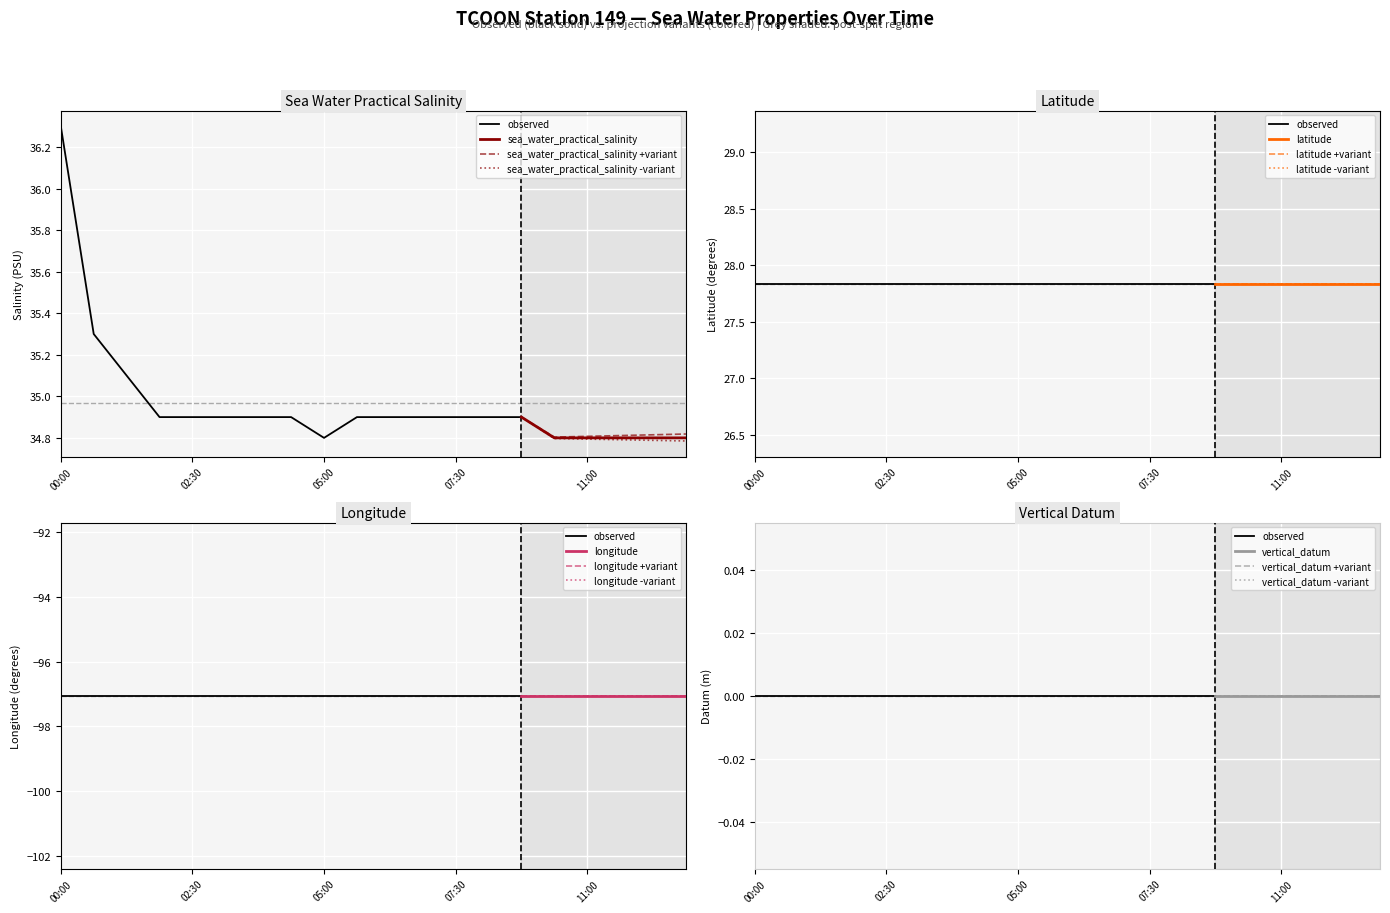

Which series changed the most between 2011-11-01T00:30 and 2011-11-01T02:30?

sea_water_practical_salinity